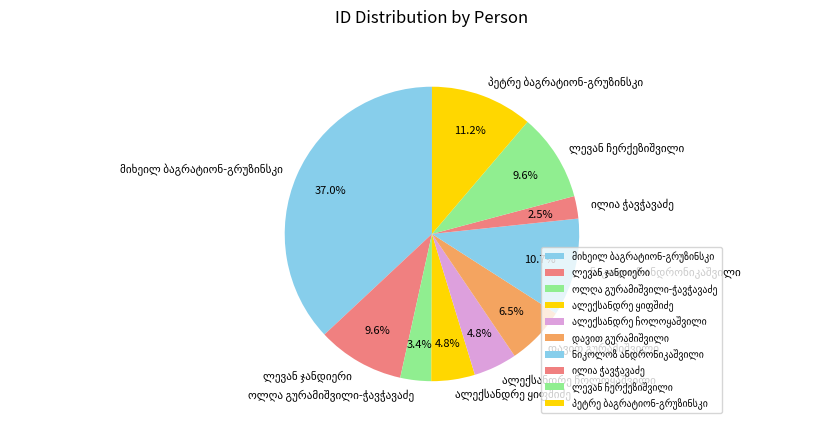

Is there any slice that represents more than half of the pie?

No